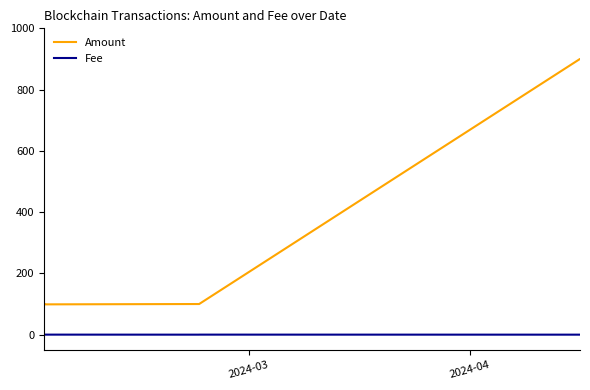

True or false: Fee and Amount intersect in this chart.

False